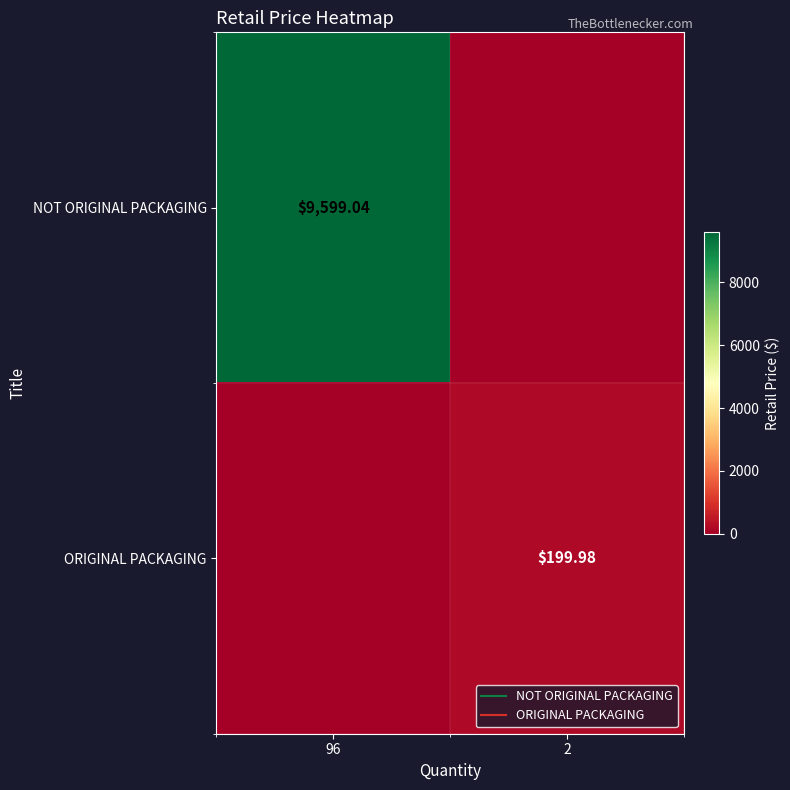

What is the difference between the ORIGINAL PACKAGING values at 96 and 2?

200.0